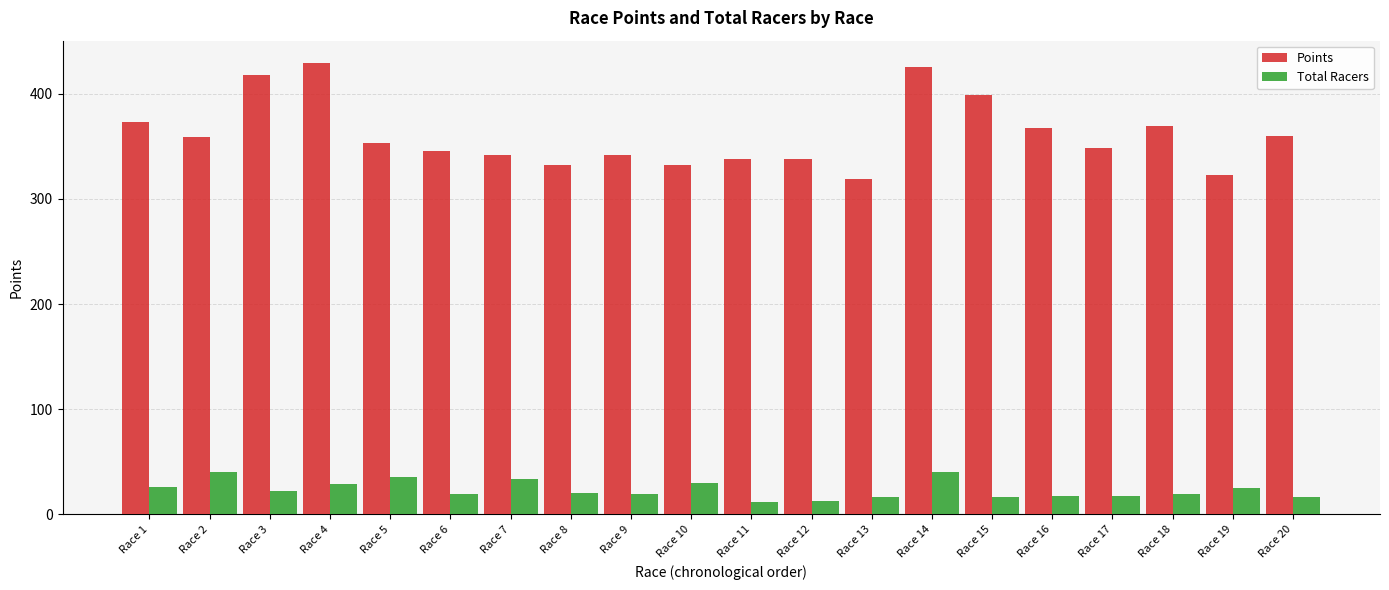

List the series in order of their overall mean, highest first.

Points, Total Racers